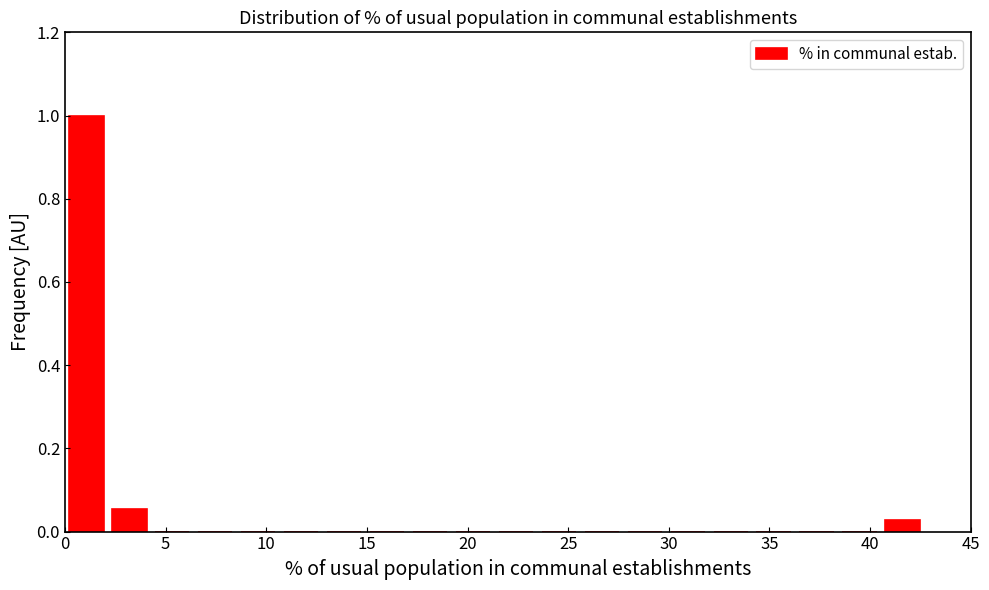

Reading left to right, list every bar in this chart as the range it spans on the x-axis followed by its height. Neither the bar edges nor the heights are printed on the chart, so give them approximately, as read against the axes.

0.0 to 2.0: 1.00
2.0 to 4.5: 0.06
4.5 to 6.5: 0
6.5 to 8.5: 0
8.5 to 10.5: 0
10.5 to 13.0: 0
13.0 to 15.0: 0
15.0 to 17.0: 0
17.0 to 19.0: 0
19.0 to 21.5: 0
21.5 to 23.5: 0
23.5 to 25.5: 0
25.5 to 27.5: 0
27.5 to 30.0: 0
30.0 to 32.0: 0
32.0 to 34.0: 0
34.0 to 36.5: 0
36.5 to 38.5: 0
38.5 to 40.5: 0
40.5 to 42.5: 0.02